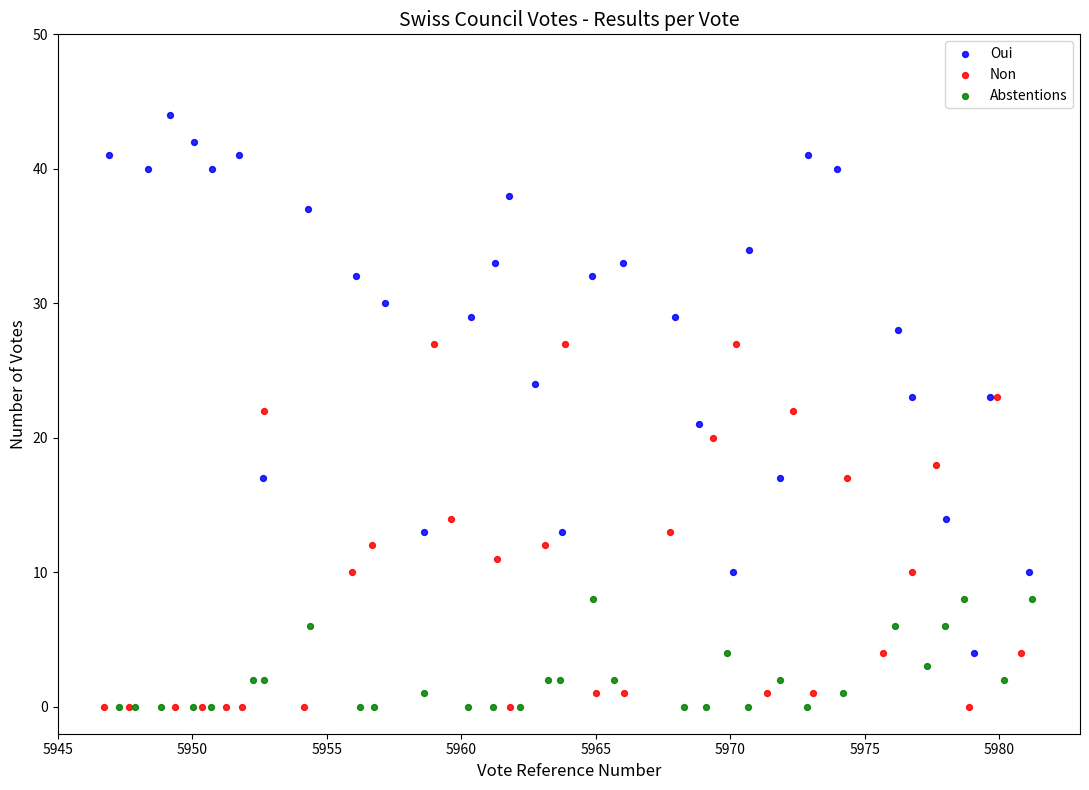

Which series has the widest spread of Y values?

Oui